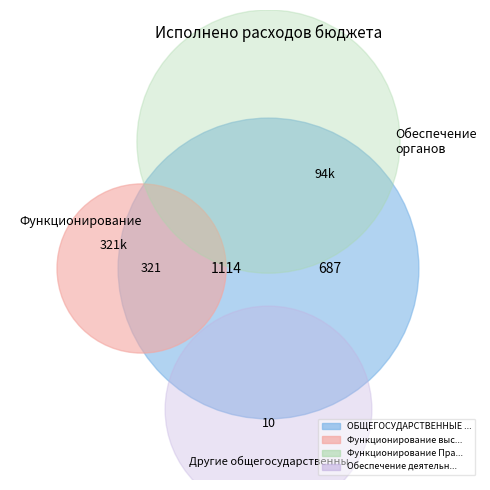

True or false: Функционирование Правительства accounts for 31% of the total.

True